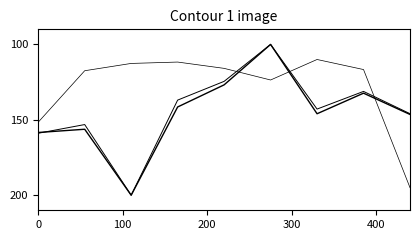

Does the chart have visible grid lines?

No